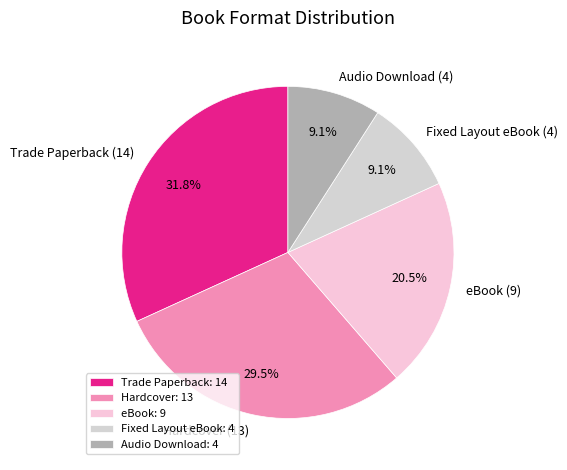

Combined, do Trade Paperback (14) and eBook (9) account for over 50%?

Yes